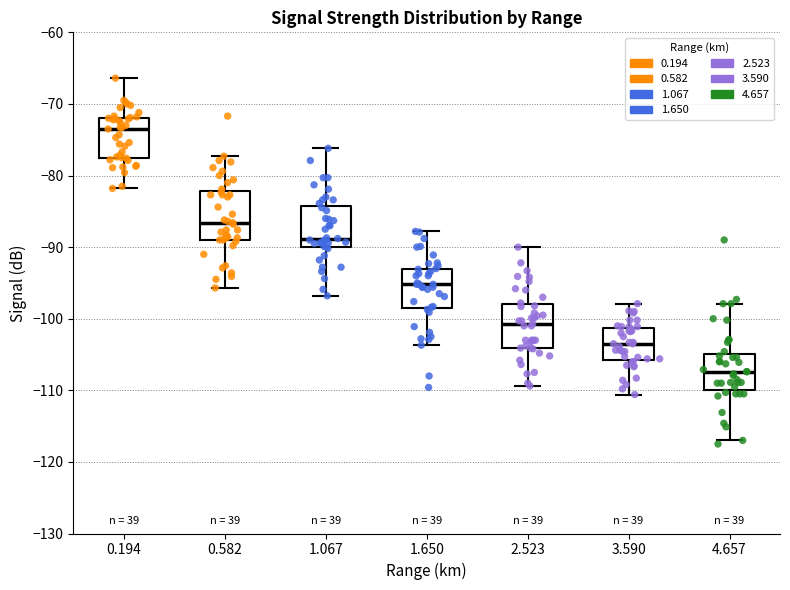

Which box's median line is the lowest?

4.657